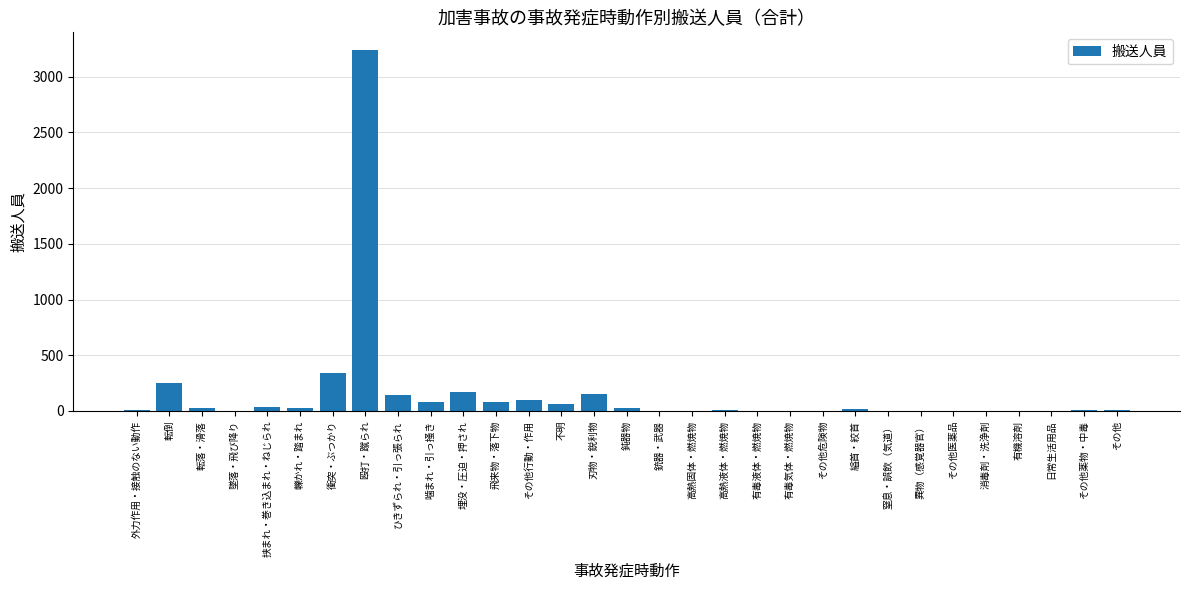

Where is the data nearest to the value 1618?

衝突・ぶつかり